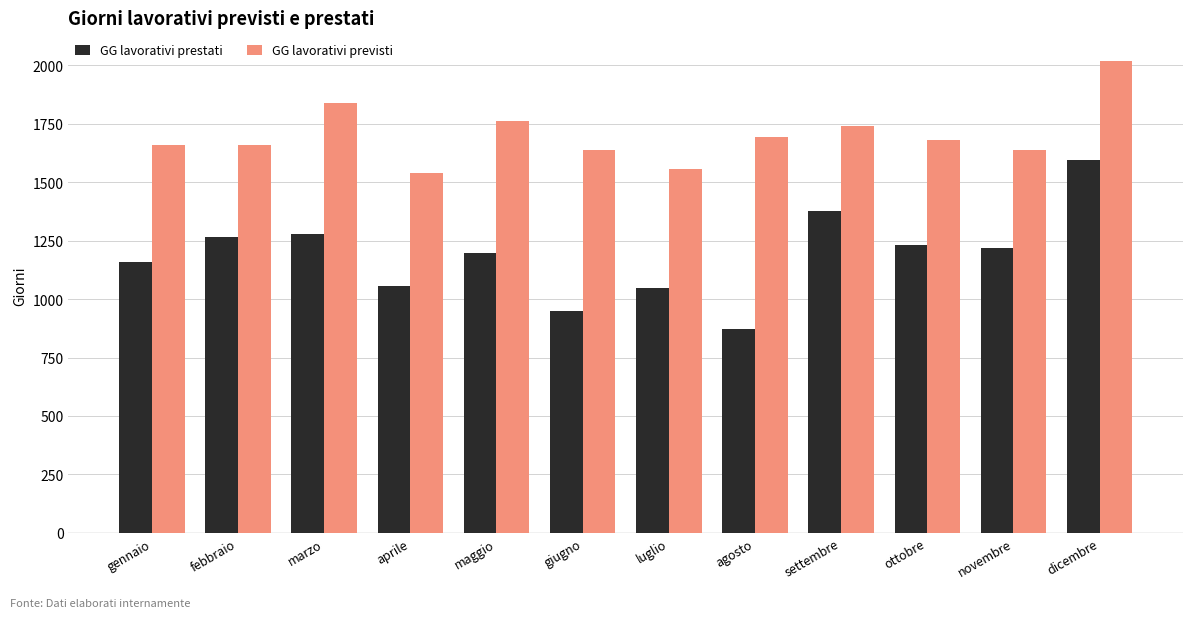

How many series are shown in this chart?

2